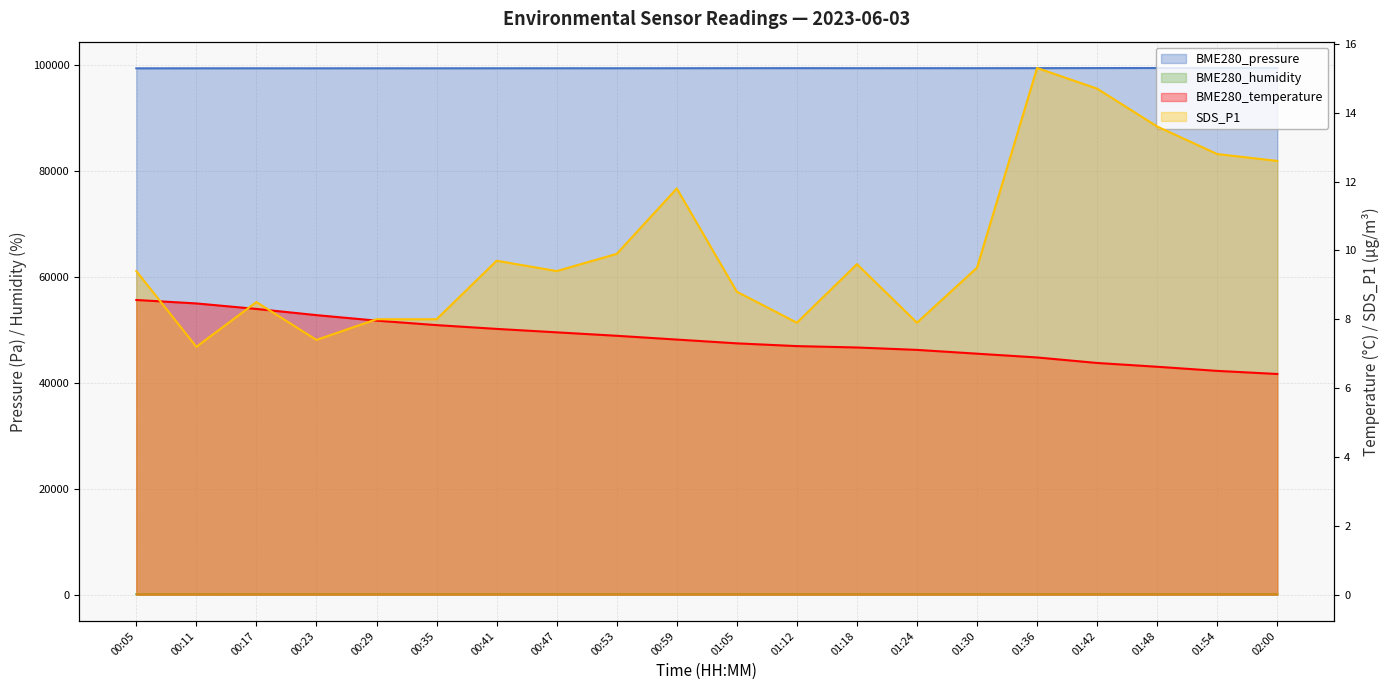

List the series in order of their peak value, lowest first.

BME280_temperature, SDS_P1, BME280_humidity, BME280_pressure